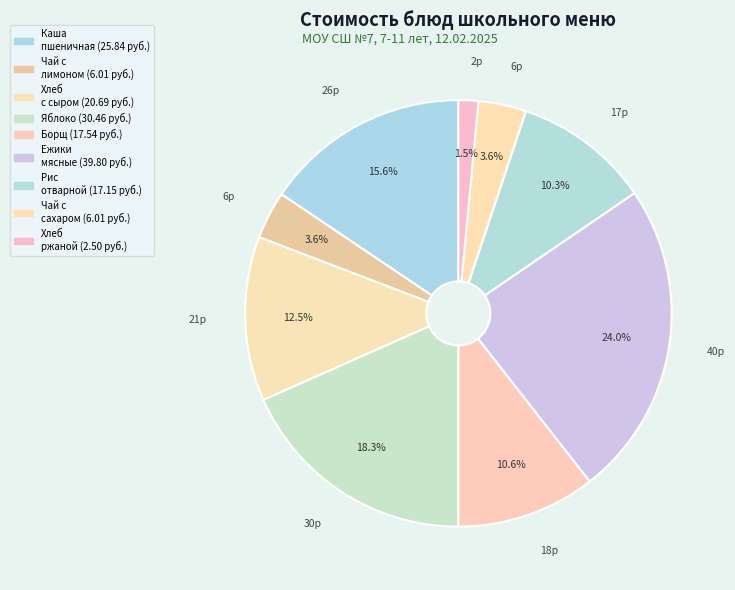

How many segments does this pie chart have?

9